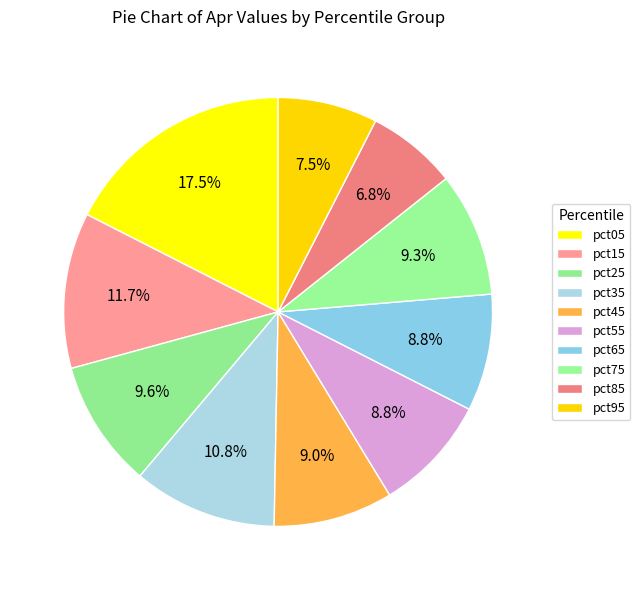

Which slice is the largest?

pct05